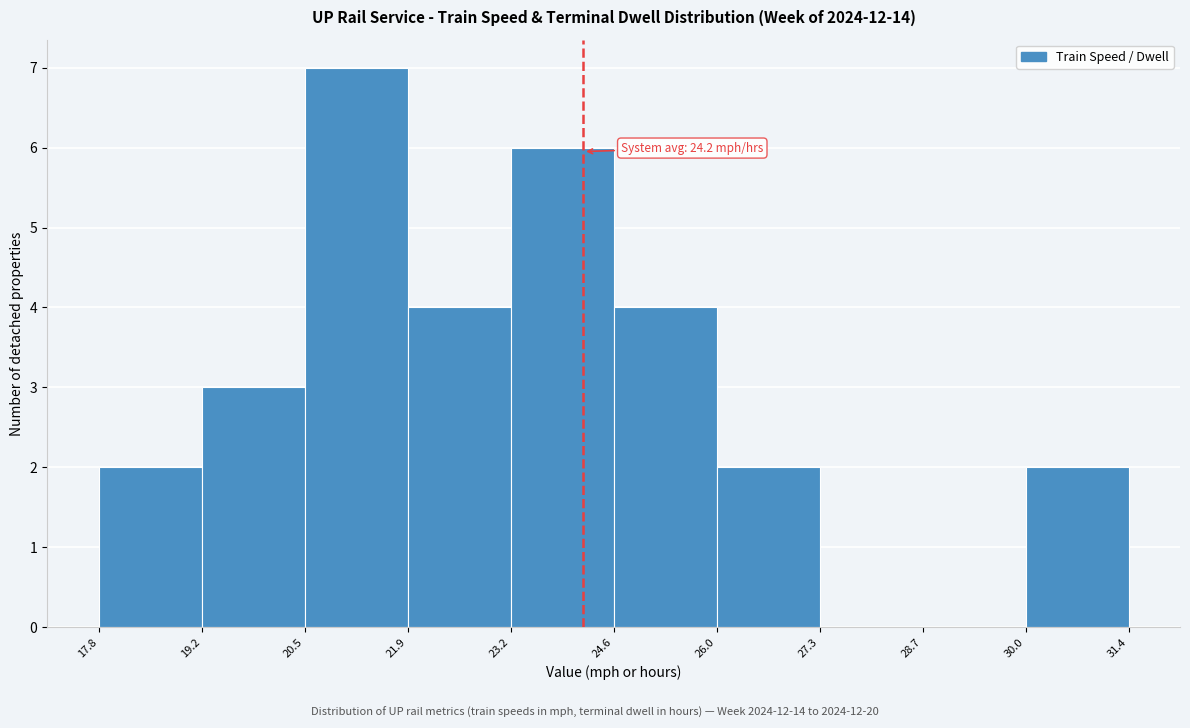

Over which range of the x-axis is the bar tallest?

20.5 to 21.9